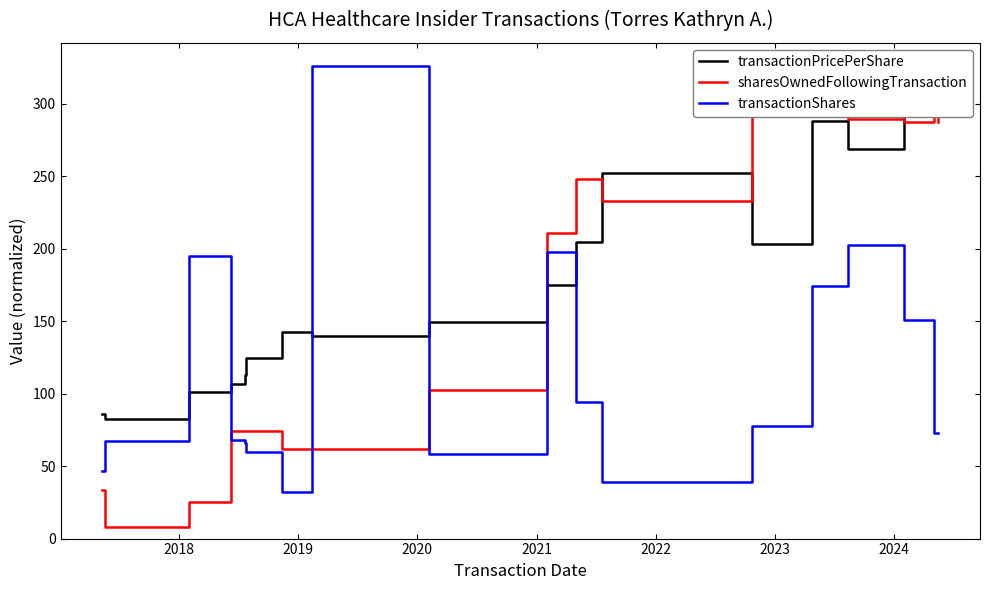

What is the lowest value of the transactionShares series?

32.0